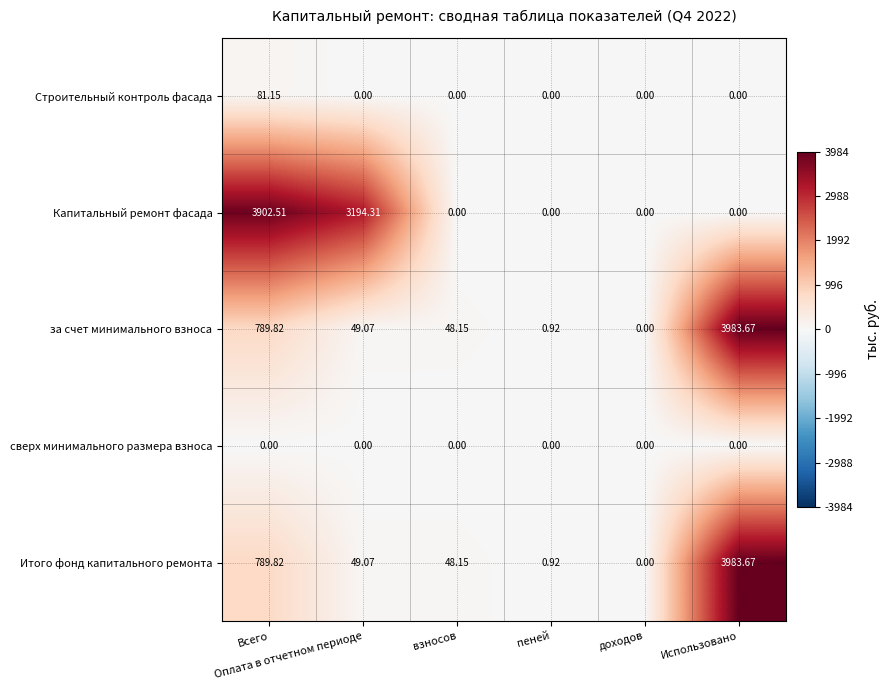

At which category is the sum across all series the highest?

Использовано